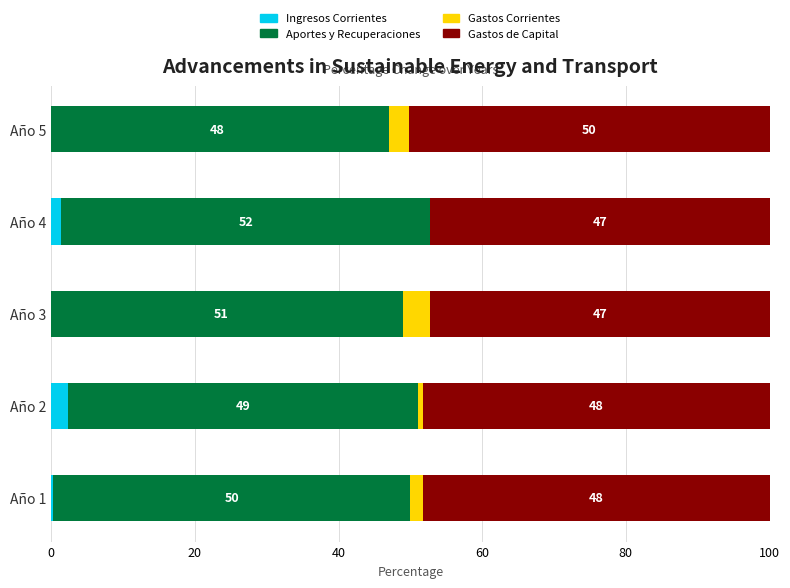

How many values in the Gastos de Capital series are below 48?

2